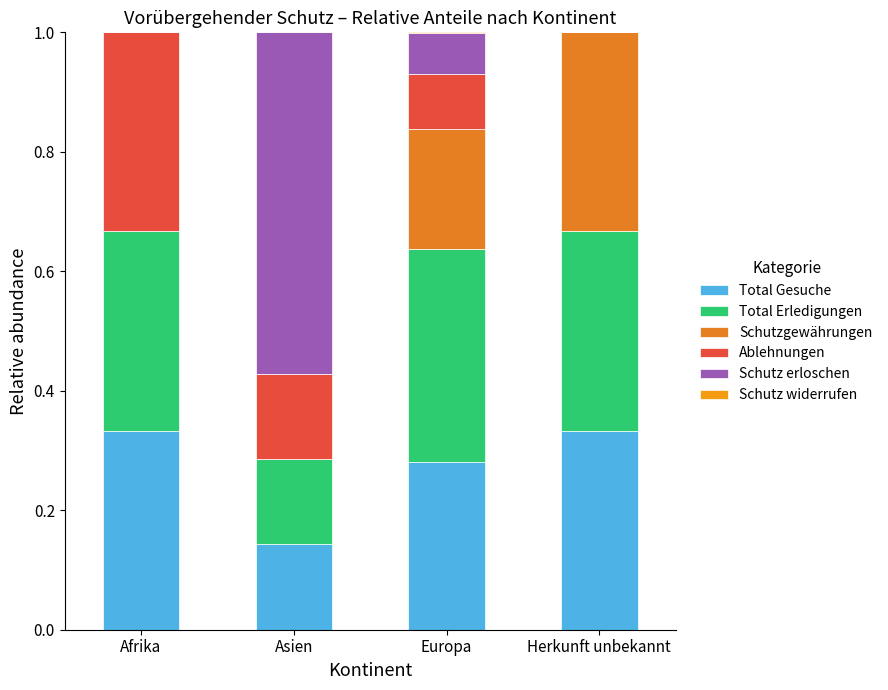

What position from the right is Afrika?

4